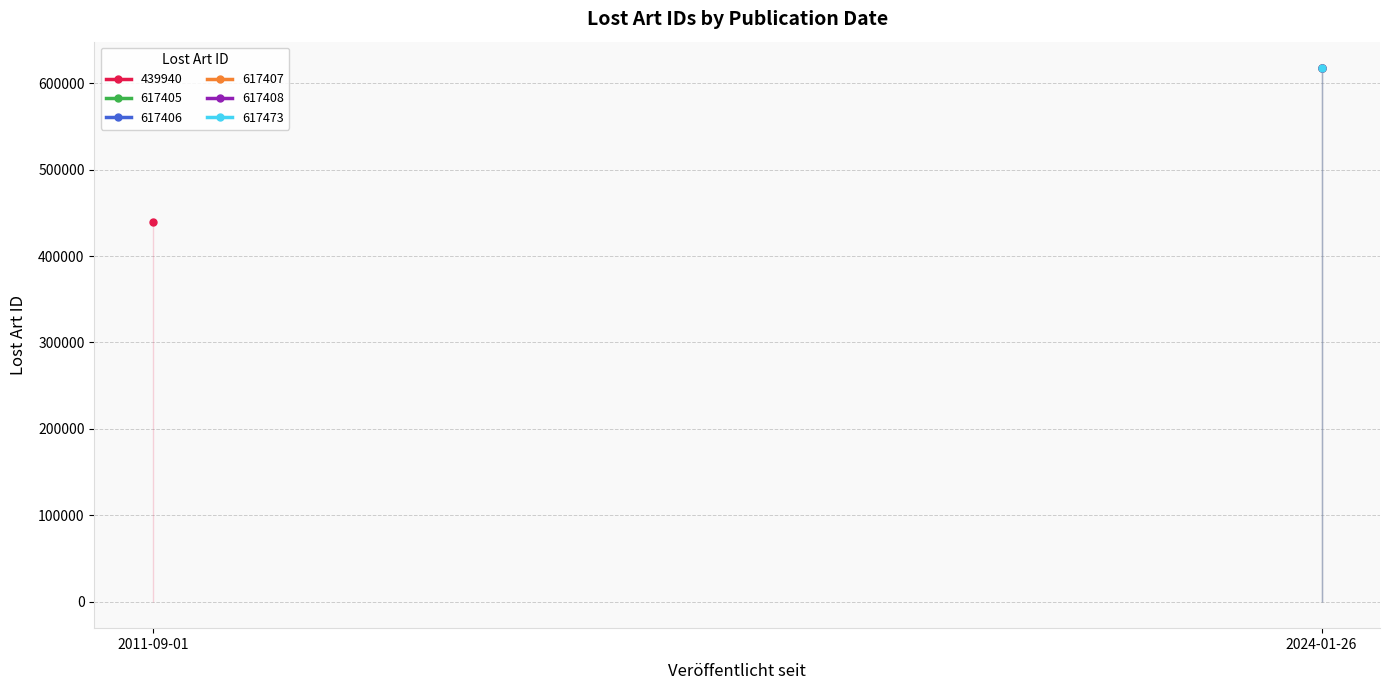

What is the sum of the values at 2011-09-01 and 2024-01-26?

1057346